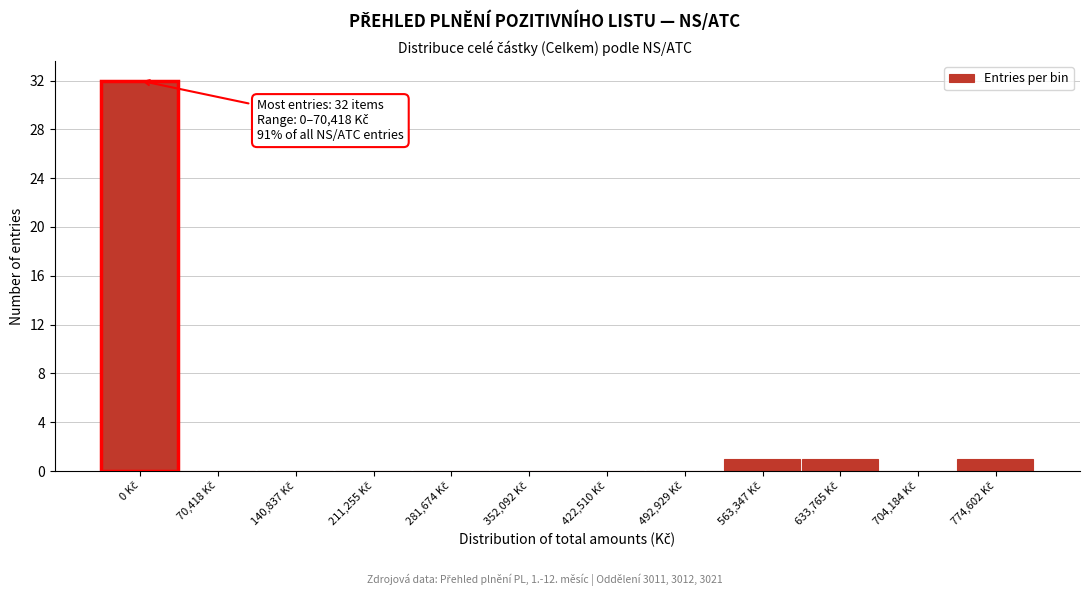

What is the sum of all values?

35